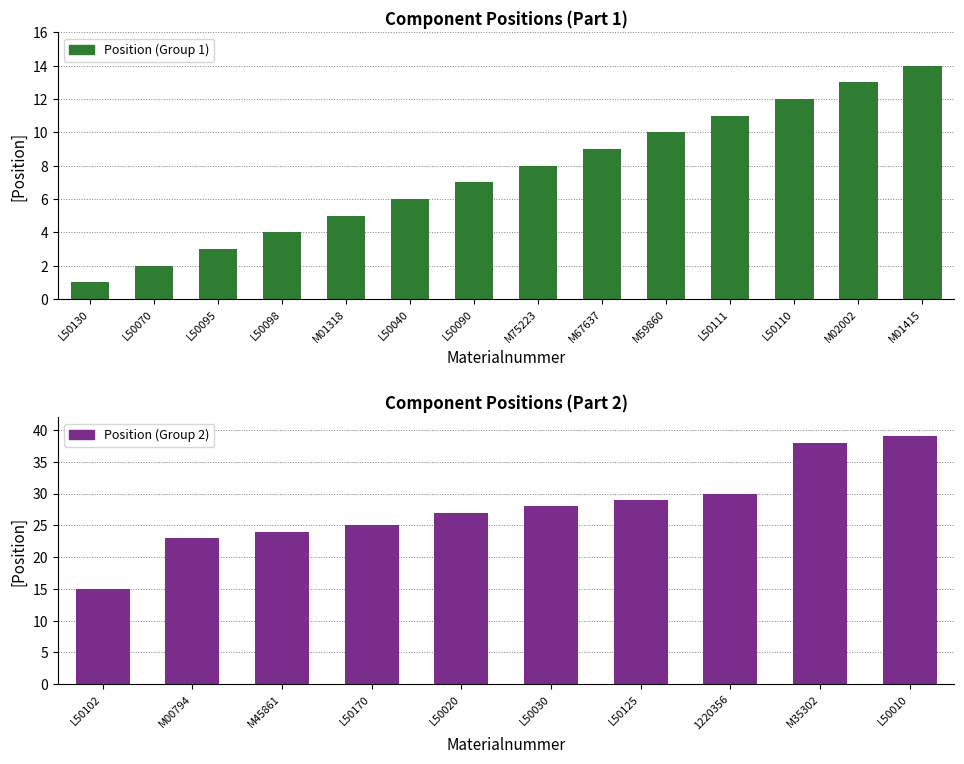

What is the minimum value shown in the chart?

1